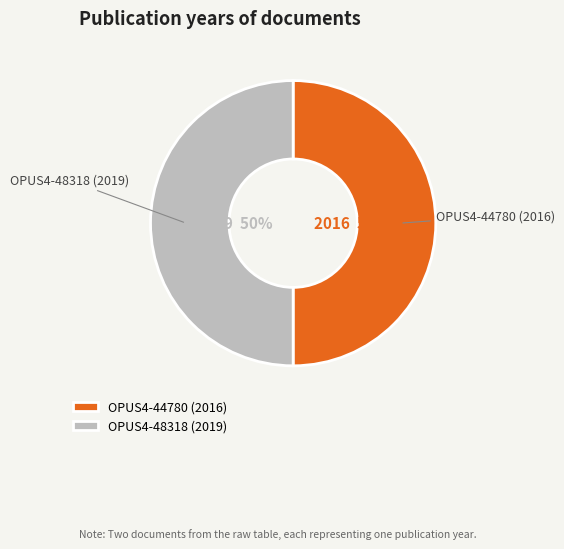

Is it true that OPUS4-48318 (2019) is 64% of the pie?

False